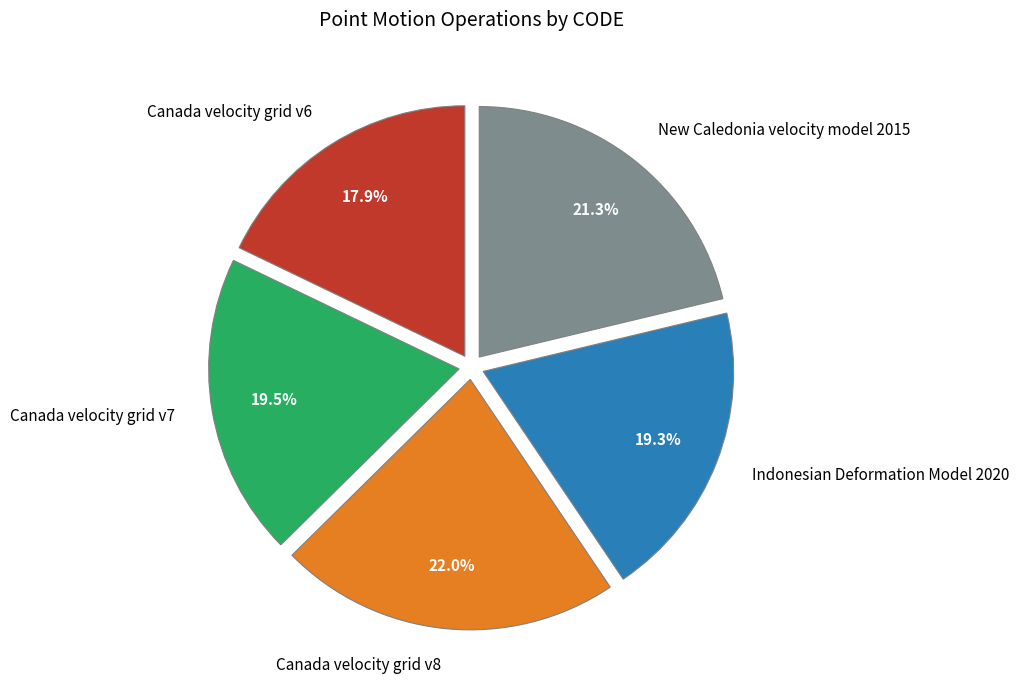

Which has a higher value, Indonesian Deformation Model 2020 or Canada velocity grid v6?

Indonesian Deformation Model 2020